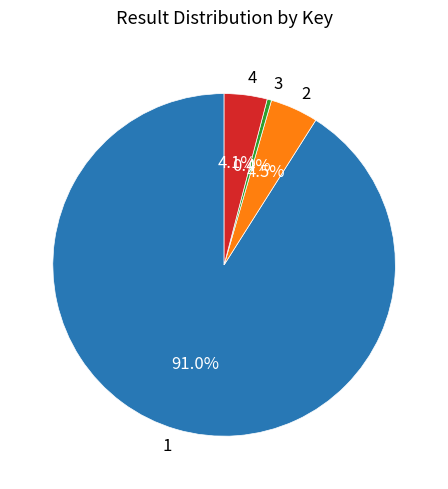

Count the number of slices in the pie.

4